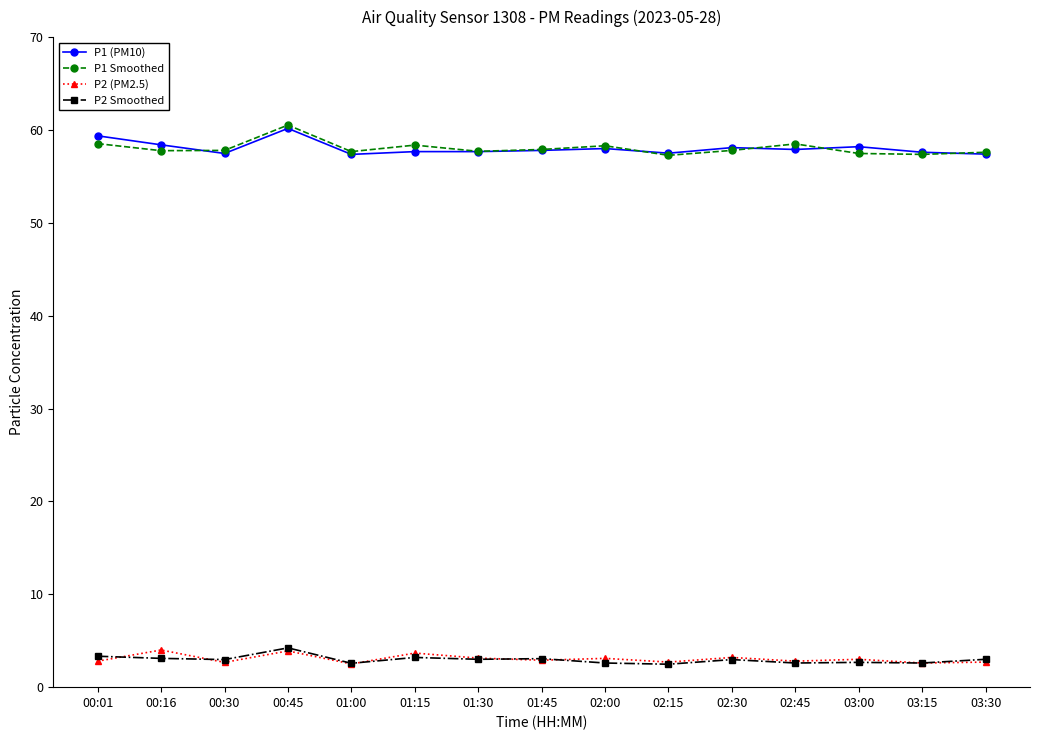

Count the number of categories in the chart.

15